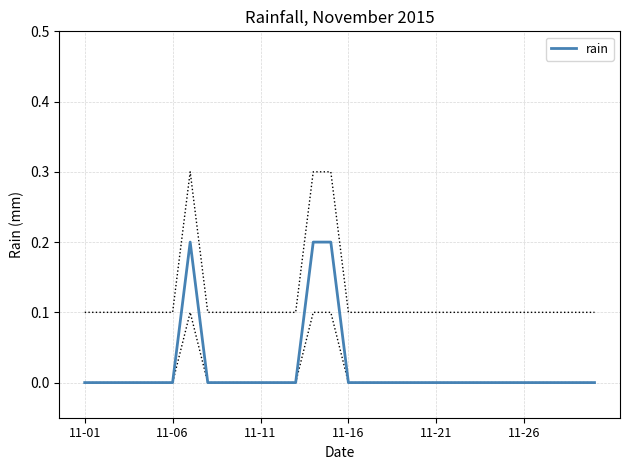

The value of rain at 11-21 is -0.1. True or false?

False